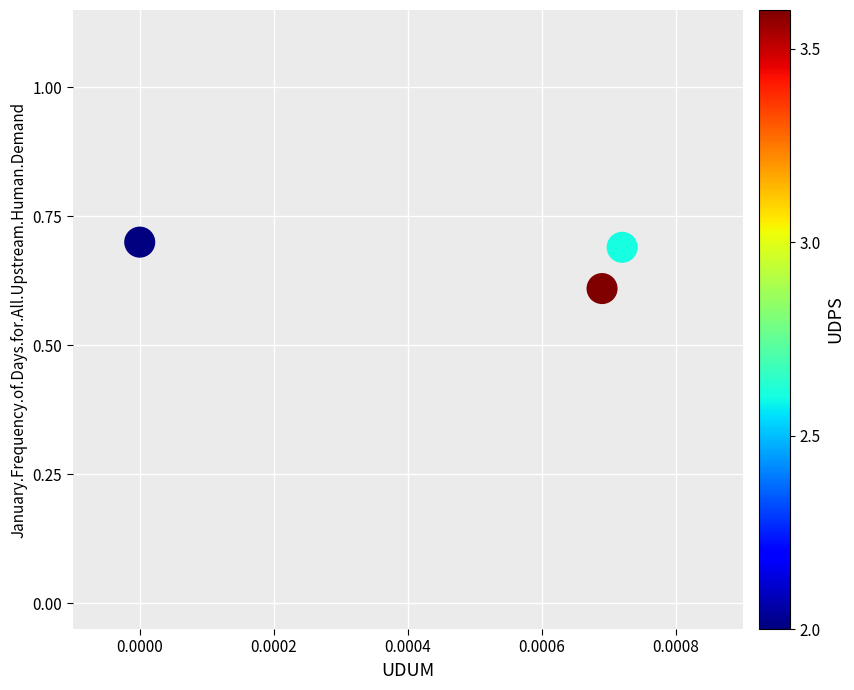

What Y value in the scatter plot is closest to 0?

0.6